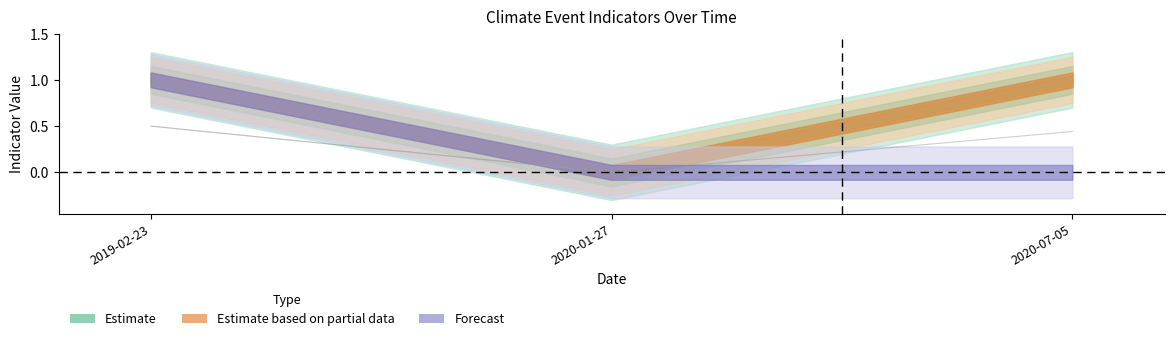

What is the label of the 1st point from the left?

2019-02-23